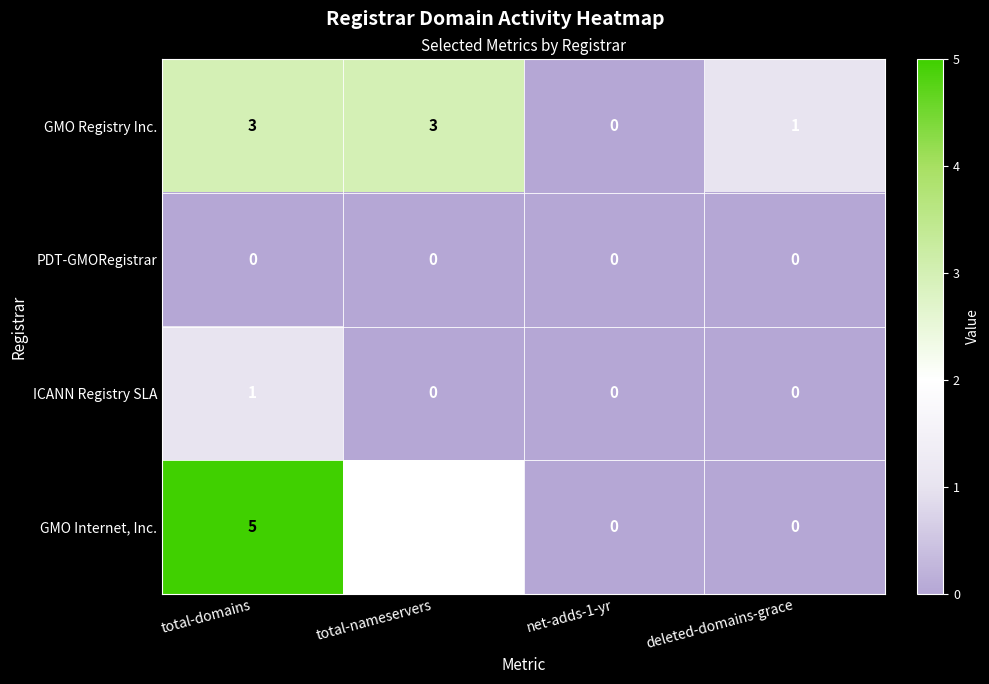

Count the number of data series in this chart.

4